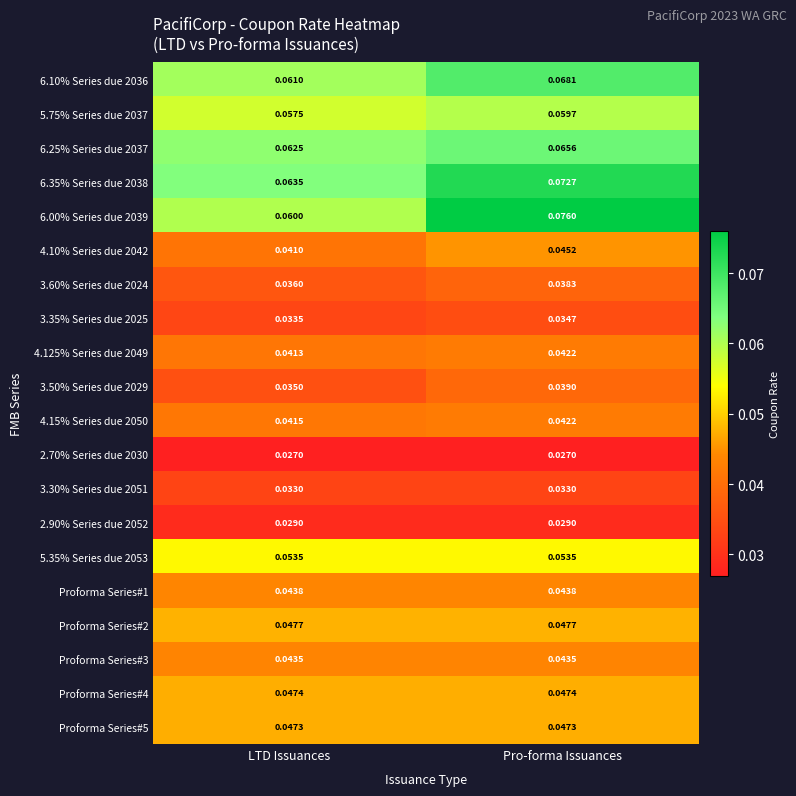

At which category is the sum across all series the highest?

Pro-forma Issuances